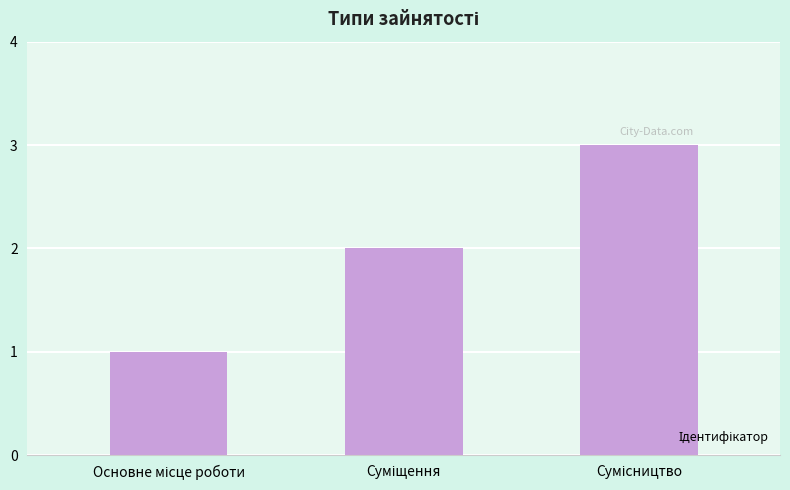

What is the maximum value shown in the chart?

3